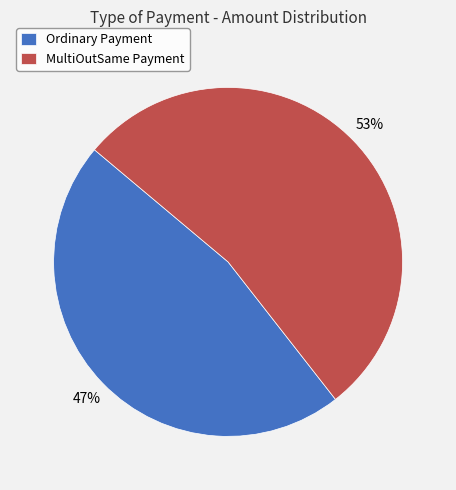

True or false: MultiOutSame Payment accounts for 53% of the total.

True